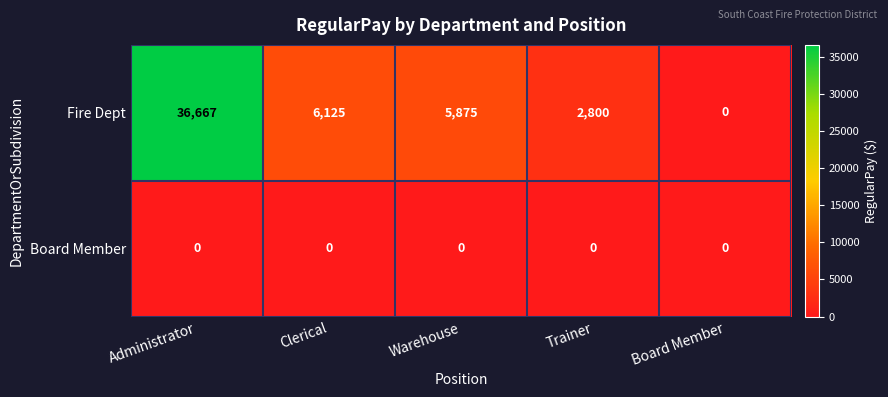

Which series changed the most between Administrator and Board Member?

Fire Dept